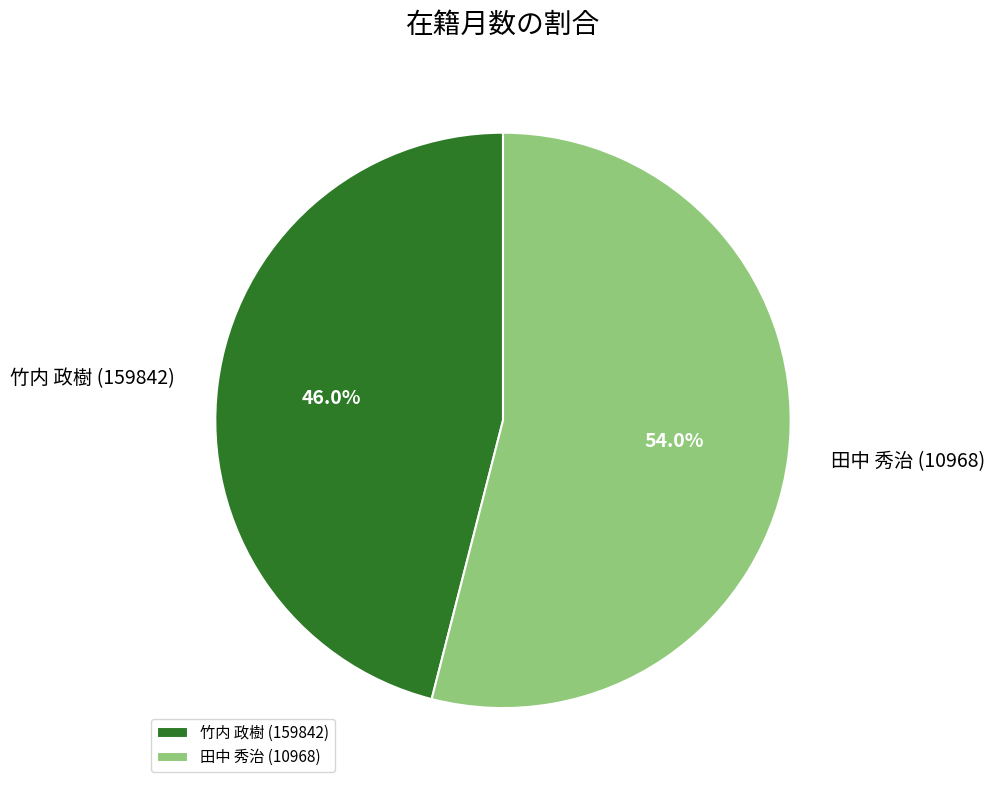

Which slice is the largest?

田中 秀治 (10968)